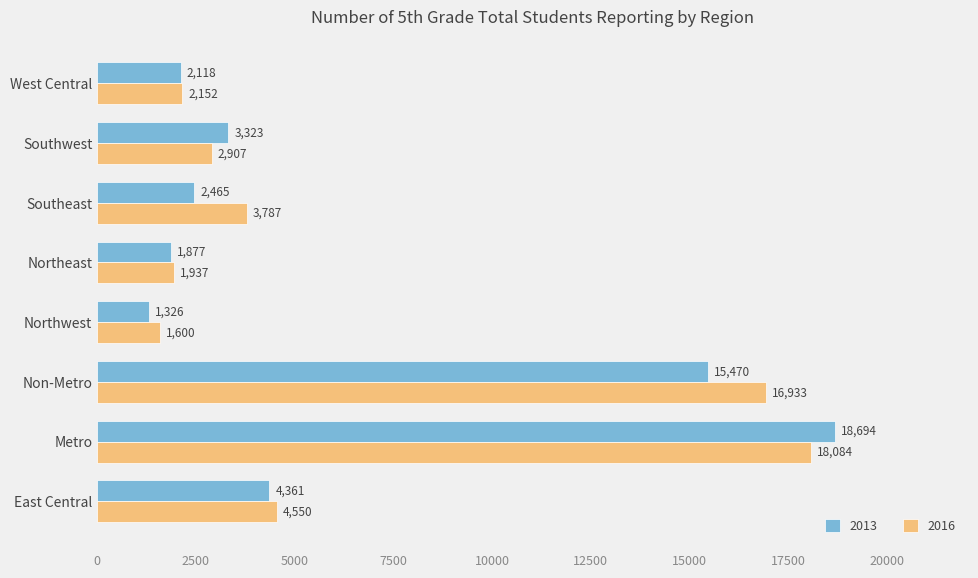

What is the highest value of the 2013 series?

18694